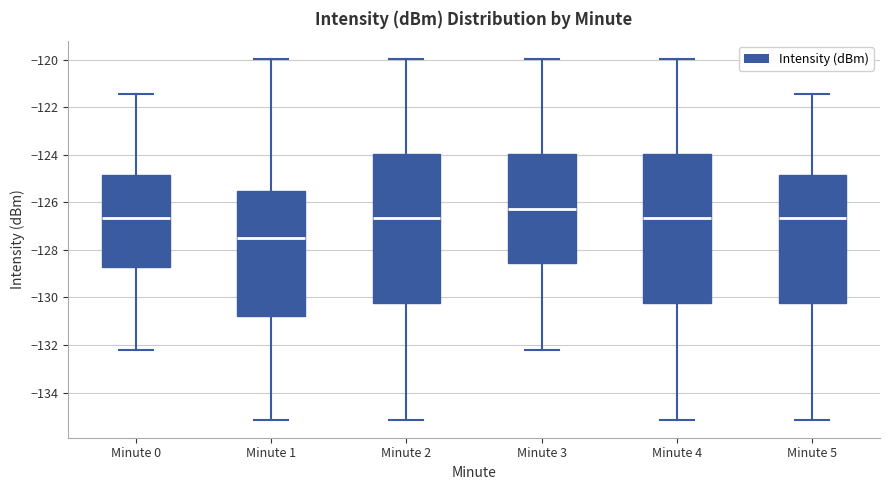

Where does the lower whisker of the box for Minute 0 end on the y-axis? The values are not printed on the chart, so give them approximately, as read against the axis.

-132.2